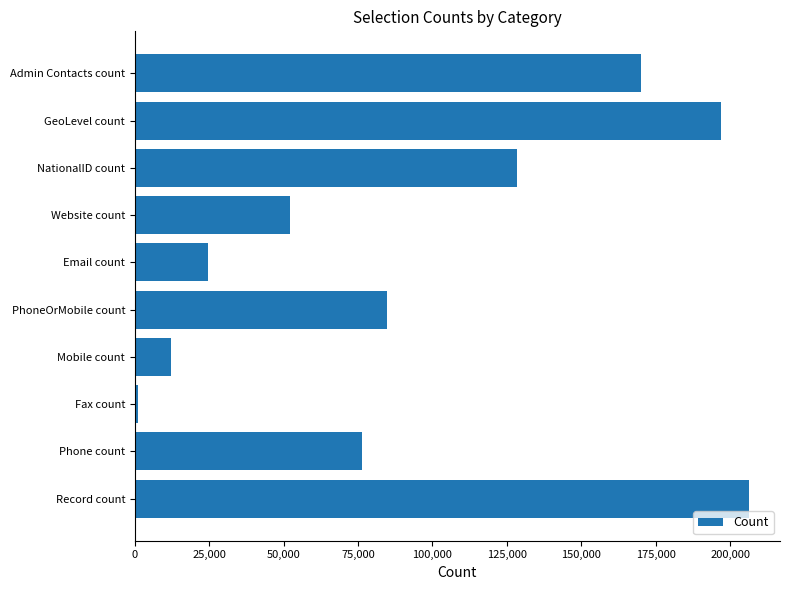

Reading bottom to top, list all the values displayed in this chart.

Record count=206455	Phone count=76279	Fax count=907	Mobile count=12040	PhoneOrMobile count=84836	Email count=24530	Website count=51974	NationalID count=128427	GeoLevel count=196931	Admin Contacts count=170073